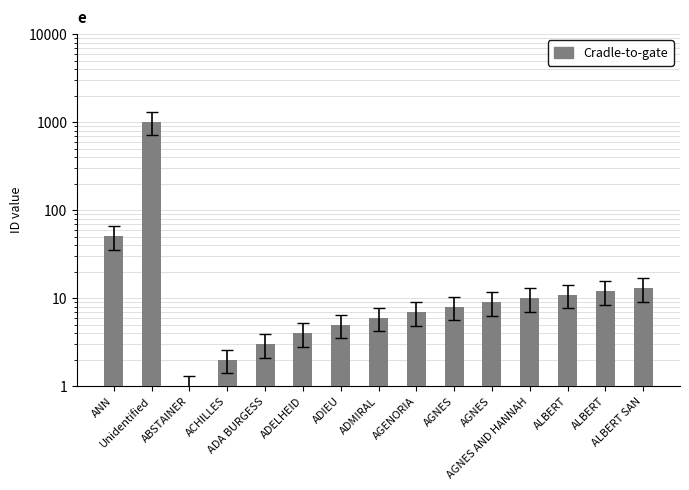

What is the label of the 2nd bar from the left?

Unidentified